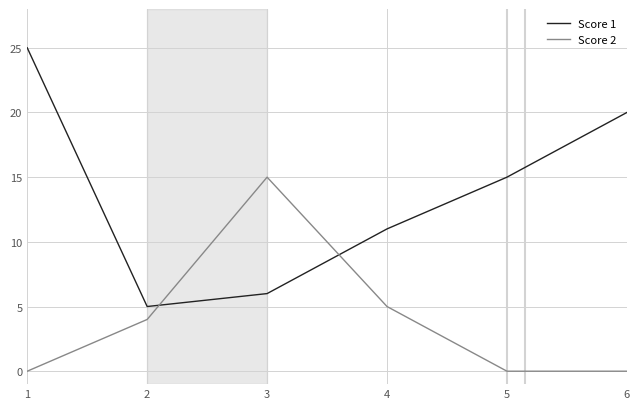

Between which two adjacent categories do Score 2 and Score 1 first intersect?

2 and 3